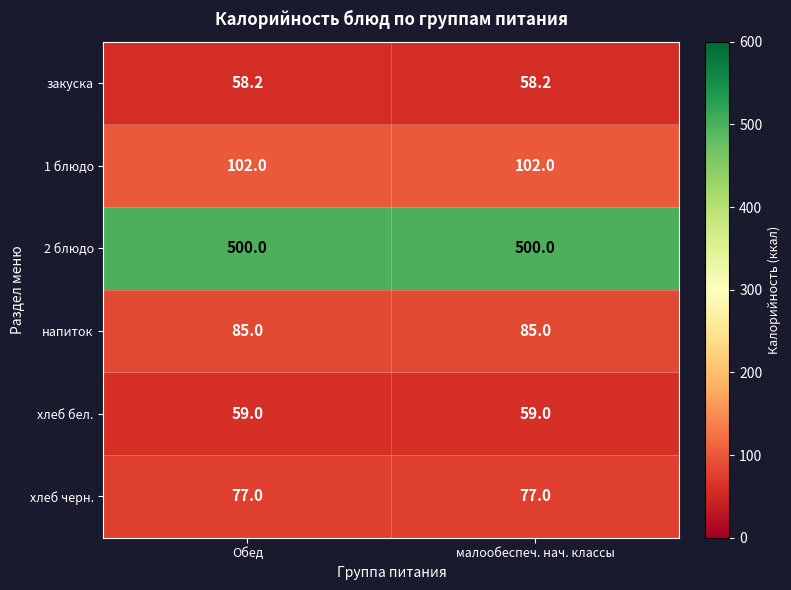

What is the average value of the напиток series?

85.0